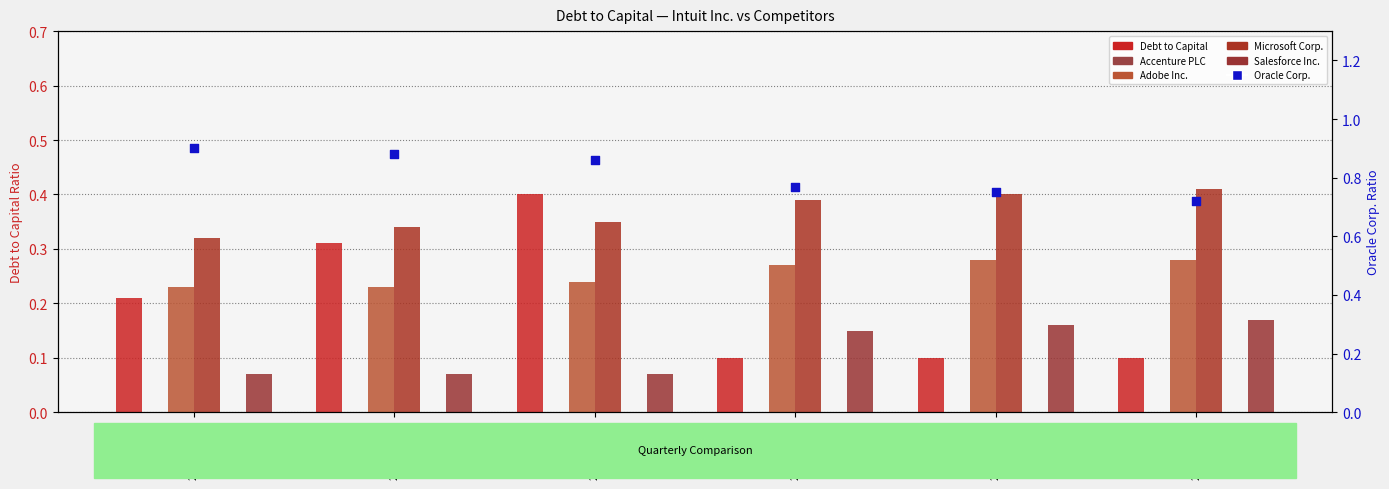

Which series contains the lowest Y value?

Accenture PLC